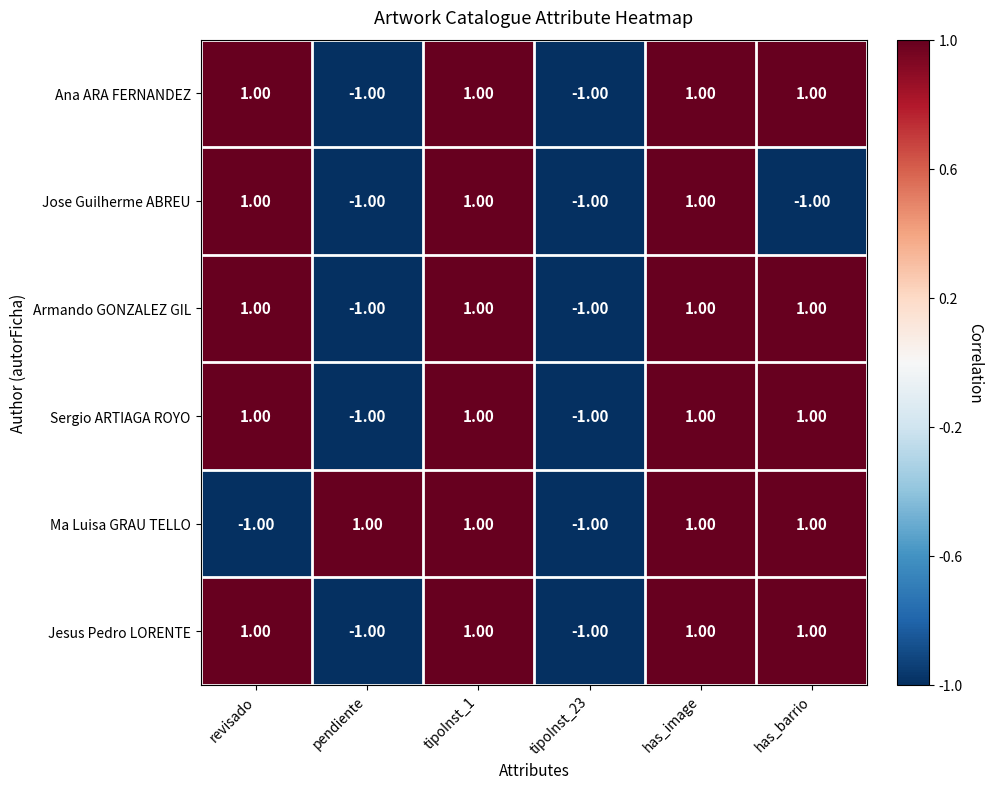

Between revisado and has_image, which series saw the biggest shift?

Ma Luisa GRAU TELLO